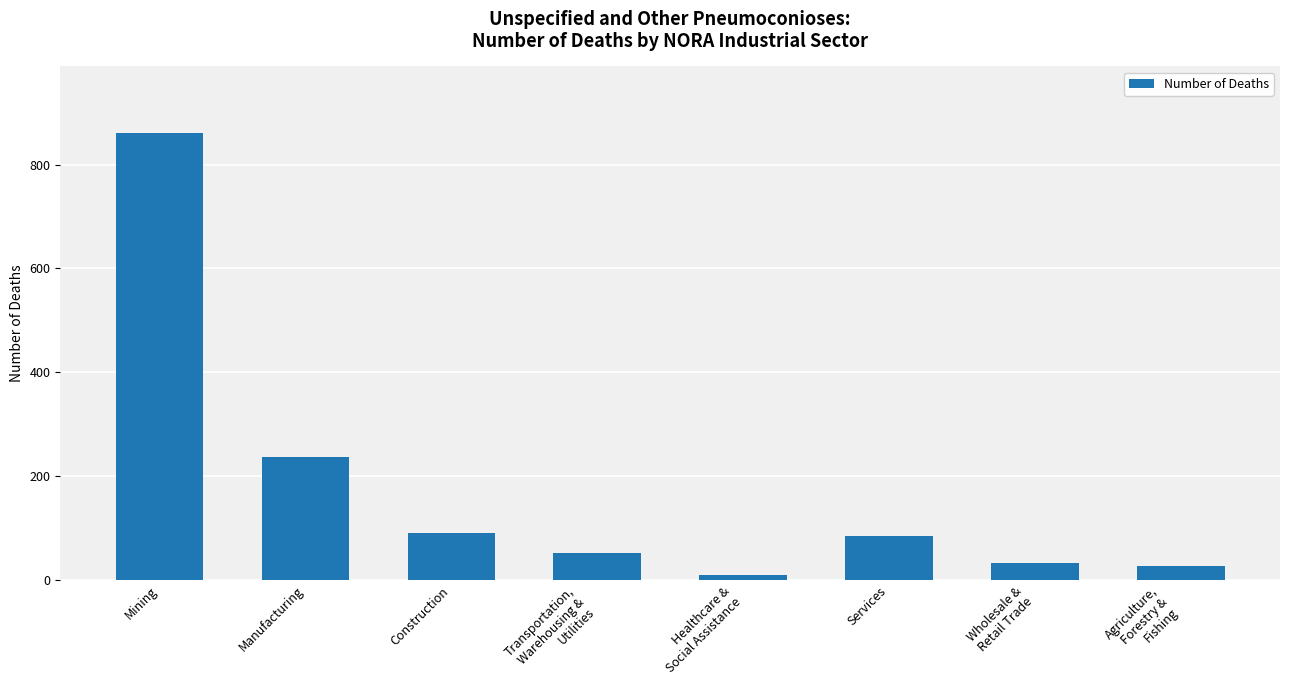

What is the sum of all values?

1390